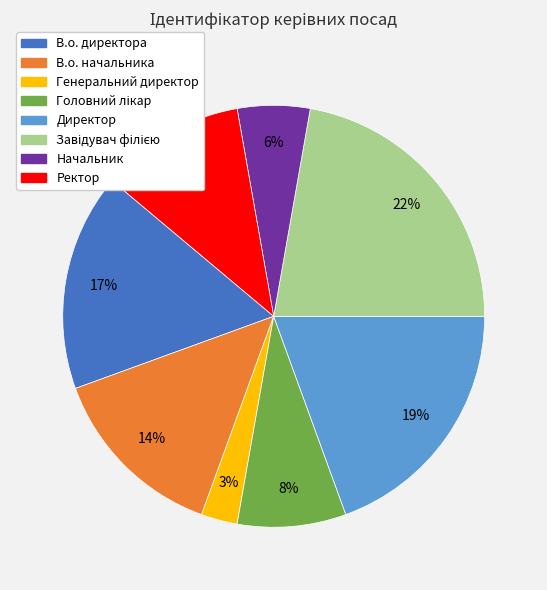

Count the number of slices in the pie.

8